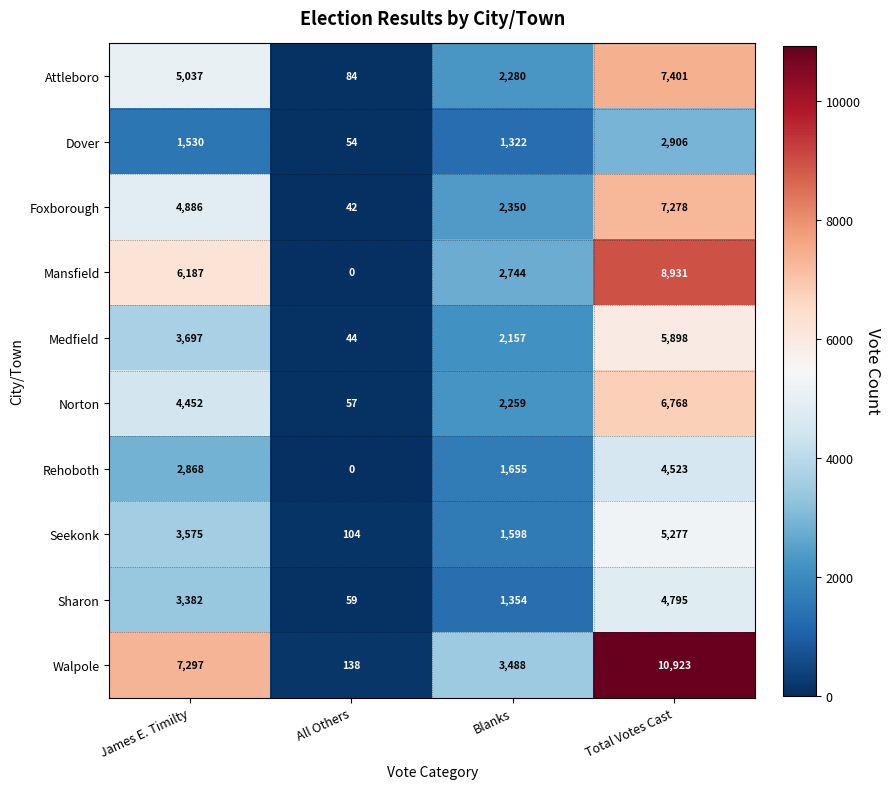

List the series in order of their peak value, highest first.

Walpole, Mansfield, Attleboro, Foxborough, Norton, Medfield, Seekonk, Sharon, Rehoboth, Dover